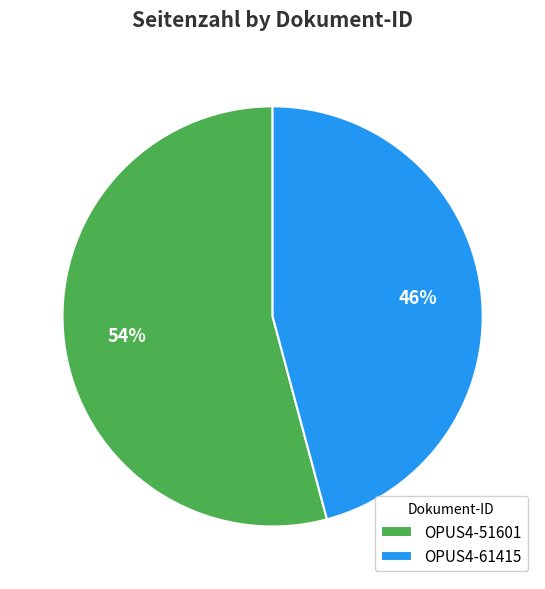

To the nearest percent, what is the combined percentage of OPUS4-51601 and OPUS4-61415?

100%